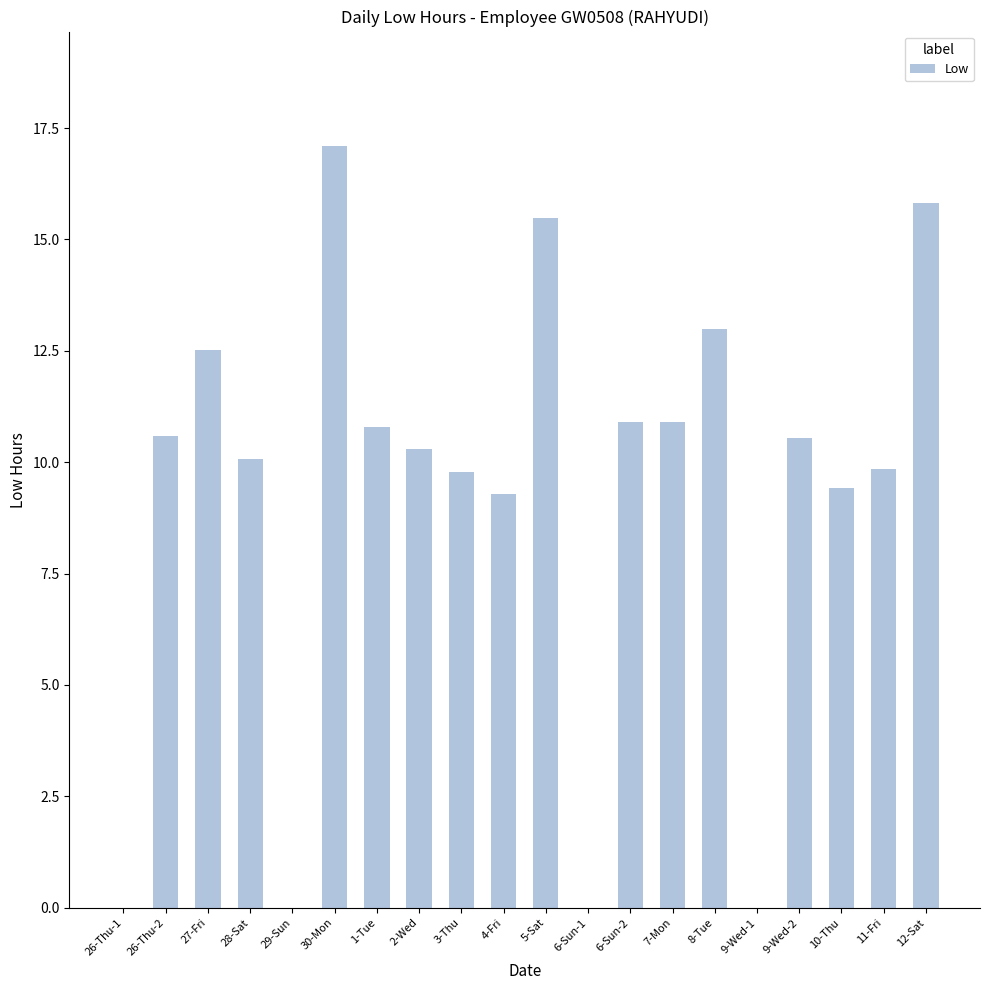

What is the maximum value shown in the chart?

17.1